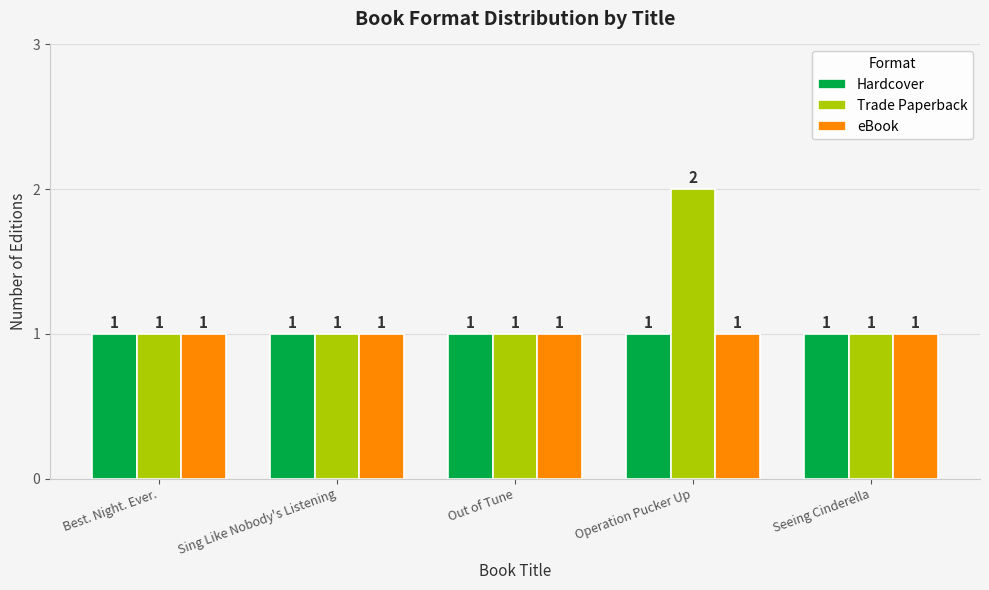

Reading right to left, transcribe all the data shown in this chart.

Hardcover: Seeing Cinderella=1	Operation Pucker Up=1	Out of Tune=1	Sing Like Nobody's Listening=1	Best. Night. Ever.=1
Trade Paperback: Seeing Cinderella=1	Operation Pucker Up=2	Out of Tune=1	Sing Like Nobody's Listening=1	Best. Night. Ever.=1
eBook: Seeing Cinderella=1	Operation Pucker Up=1	Out of Tune=1	Sing Like Nobody's Listening=1	Best. Night. Ever.=1